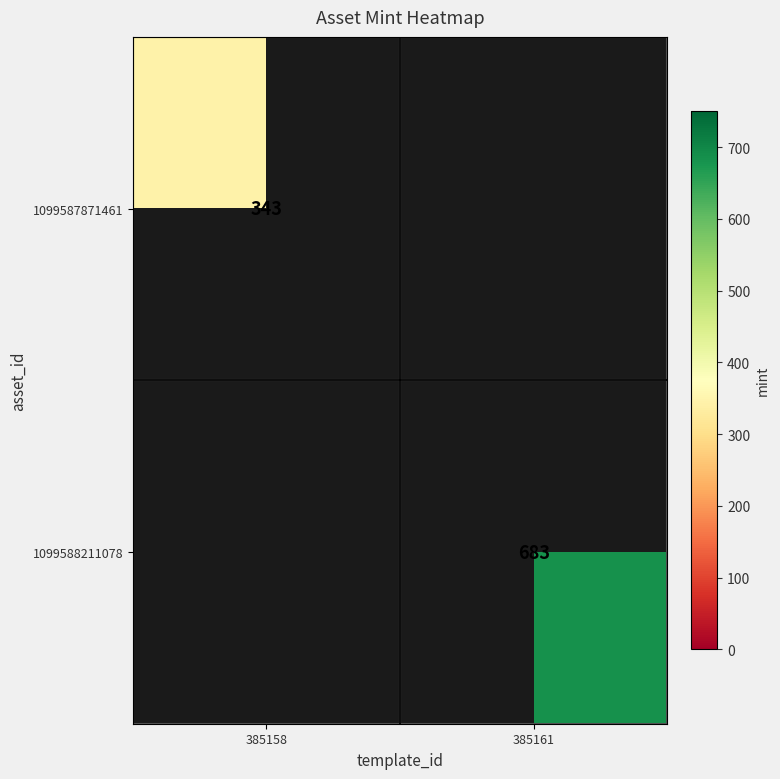

Is it true that 1099587871461 equals 200 at 385158?

False